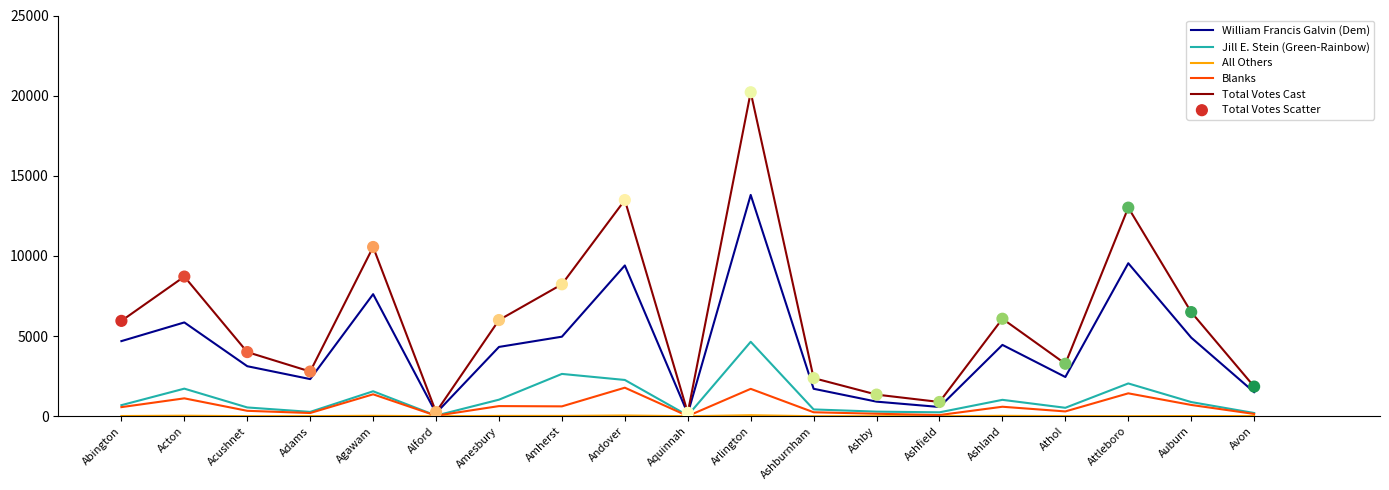

Is the value of Jill E. Stein (Green-Rainbow) at Amherst greater than the value of William Francis Galvin (Dem) at Alford?

Yes